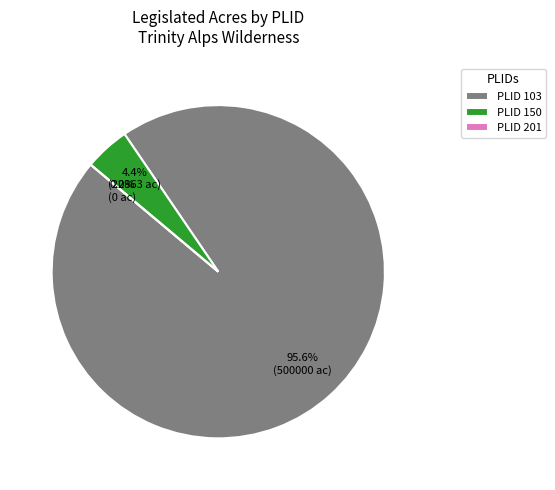

Which slice is the largest?

103